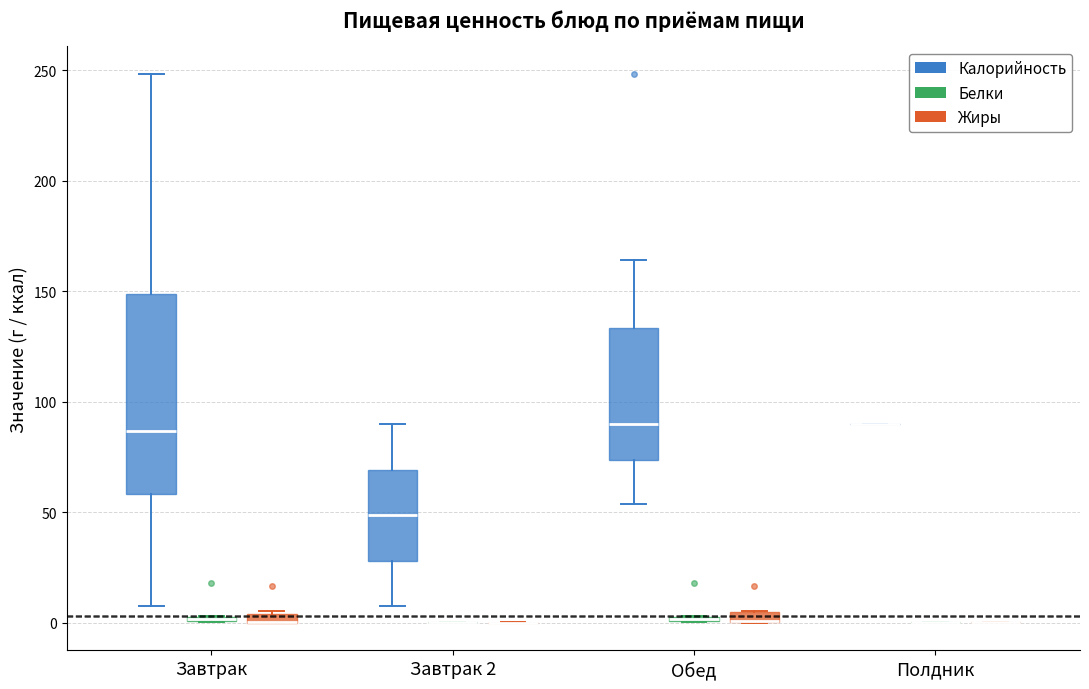

Where is the upper edge of the box for Завтрак (Калорийность) on the y-axis? The values are not printed on the chart, so give them approximately, as read against the axis.

150